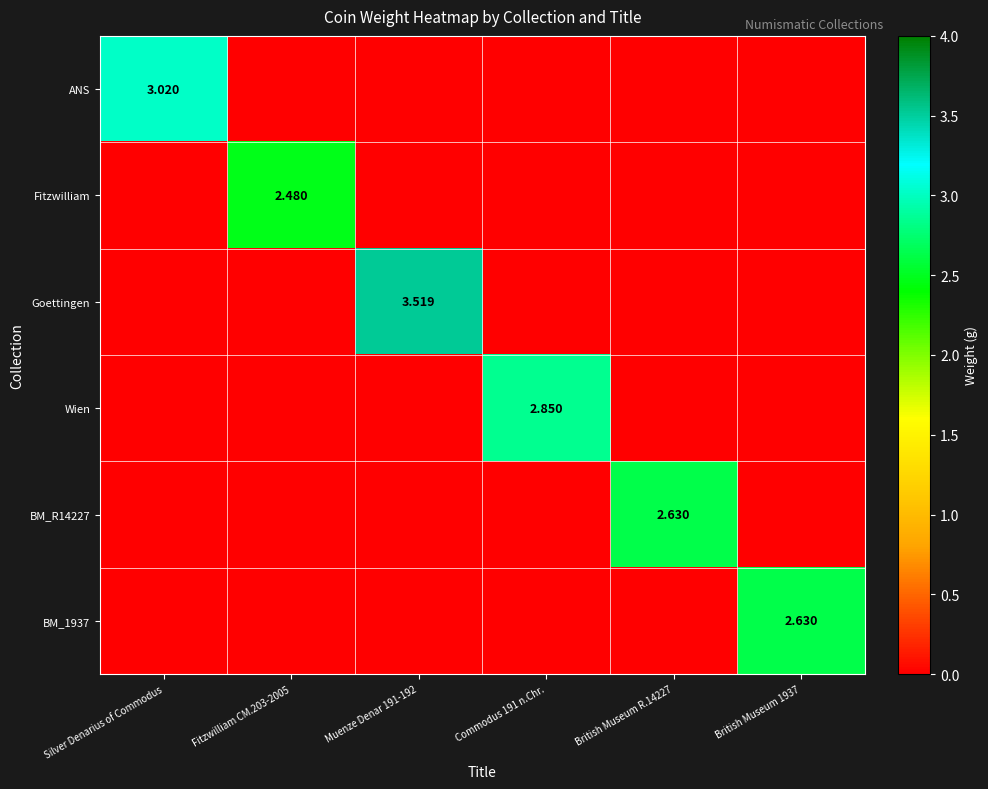

How many values in the BM_R14227 series exceed 0?

1